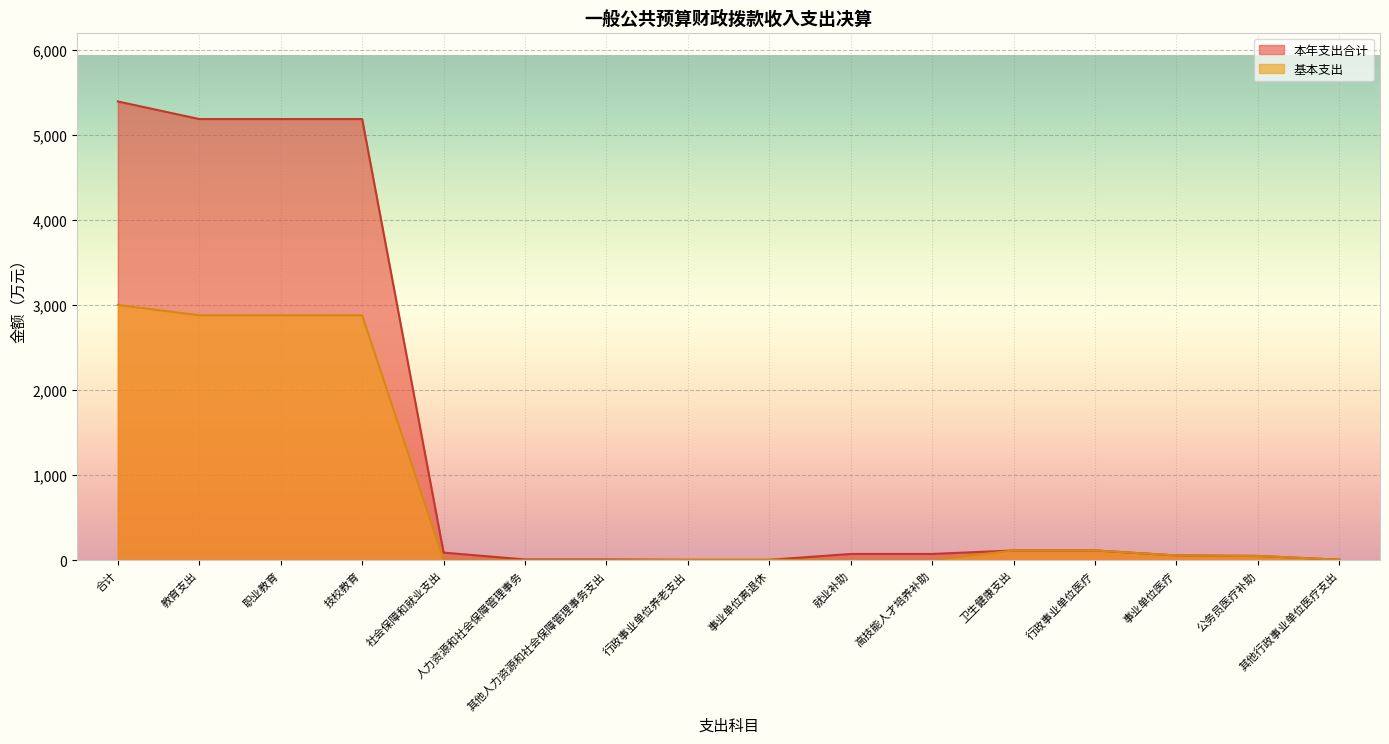

The 本年支出合计 series shows 8143.9 at 教育支出. True or false?

False